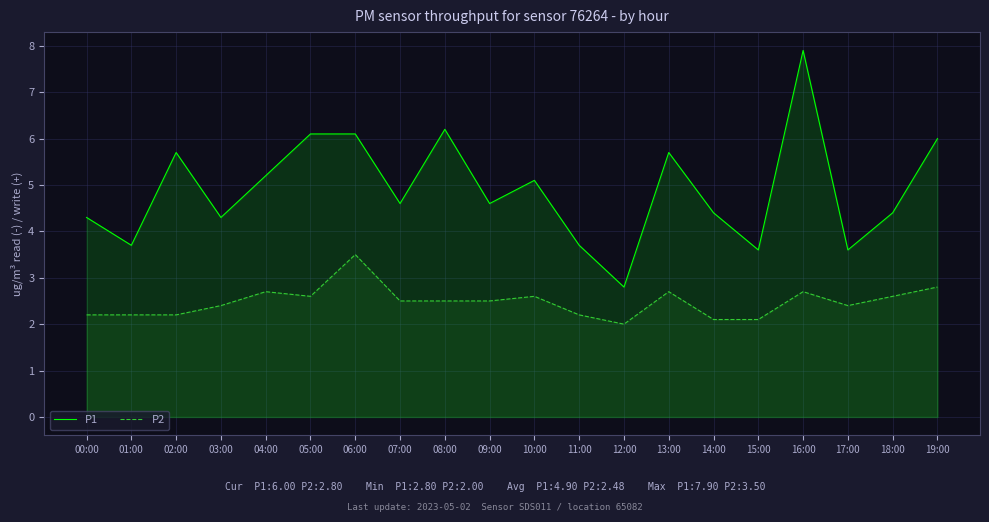

True or false: P1 has a value of 2.4 at 09:00.

False